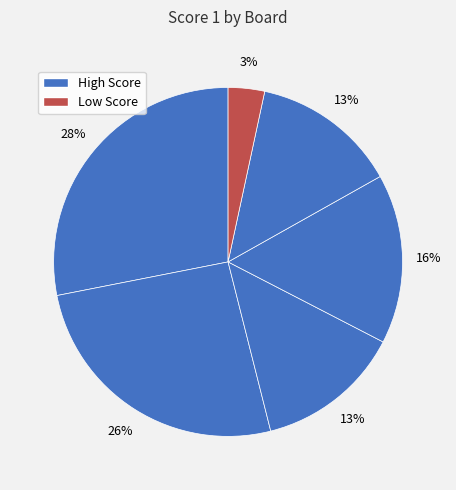

Count the number of slices in the pie.

6